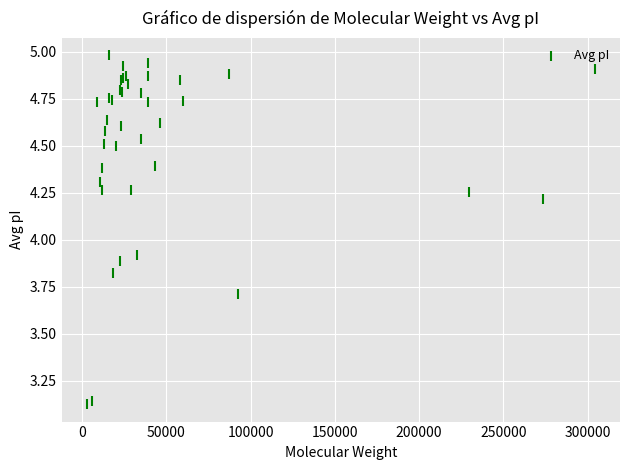

What Y value in the scatter plot is closest to 4?

3.9